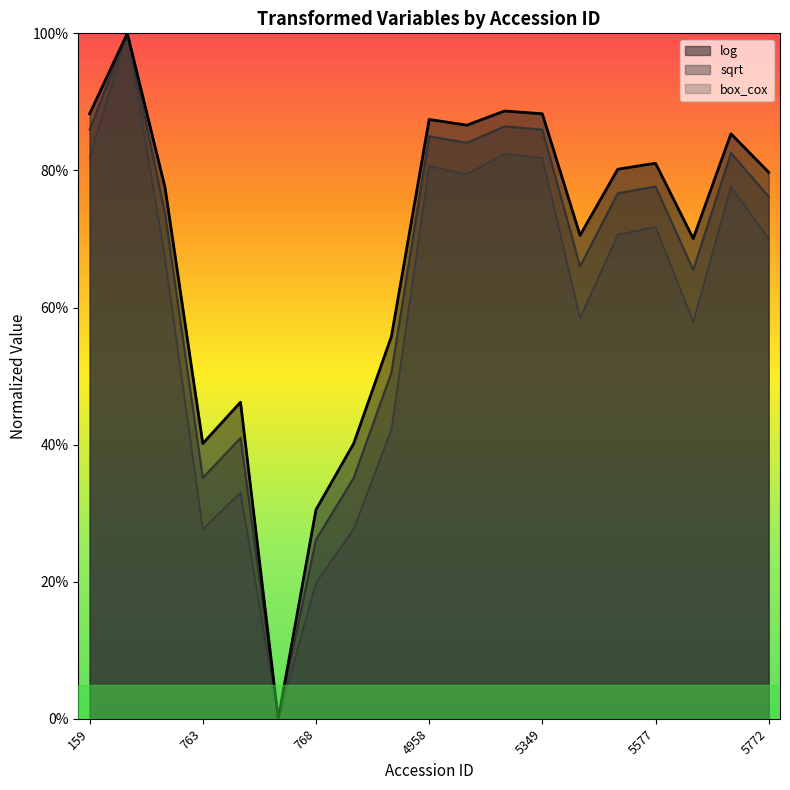

Reading left to right, extract all data points from this chart.

log: 0.9	1.0	0.8	0.4	0.5	0.0	0.3	0.4	0.6	0.9	0.9	0.9	0.9	0.7	0.8	0.8	0.7	0.9	0.8
sqrt: 0.9	1.0	0.7	0.4	0.4	0.0	0.3	0.4	0.5	0.8	0.8	0.9	0.9	0.7	0.8	0.8	0.7	0.8	0.8
box_cox: 0.8	1.0	0.7	0.3	0.3	0.0	0.2	0.3	0.4	0.8	0.8	0.8	0.8	0.6	0.7	0.7	0.6	0.8	0.7